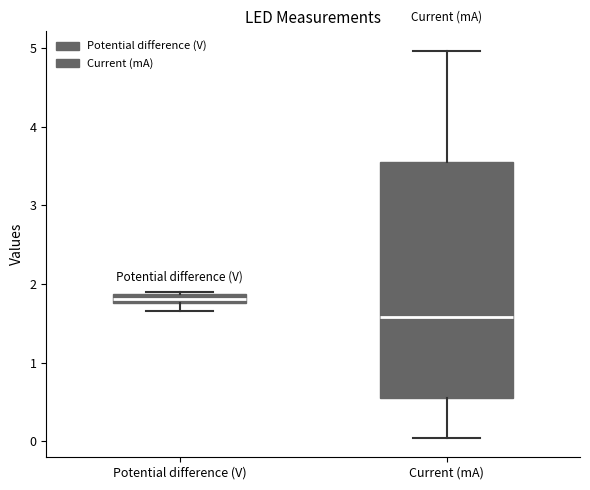

Which box has the lowest median line?

Current (mA)